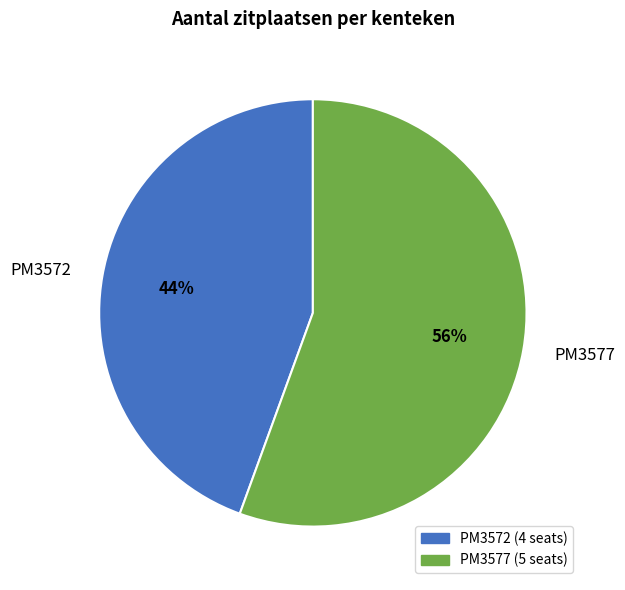

True or false: PM3572 accounts for 44% of the total.

True